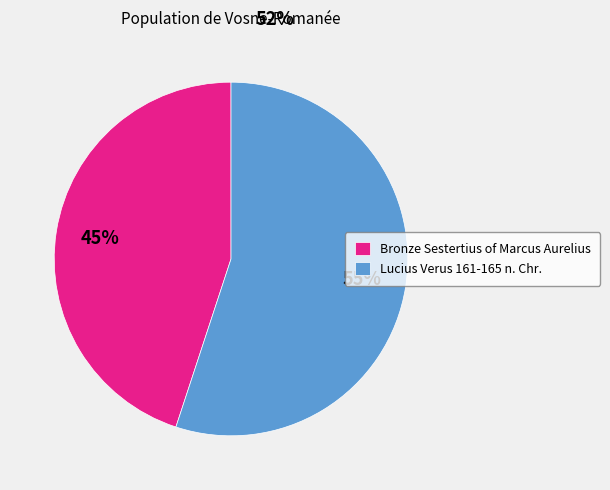

To the nearest percent, what percentage of the pie is Bronze Sestertius of Marcus Aurelius?

45%